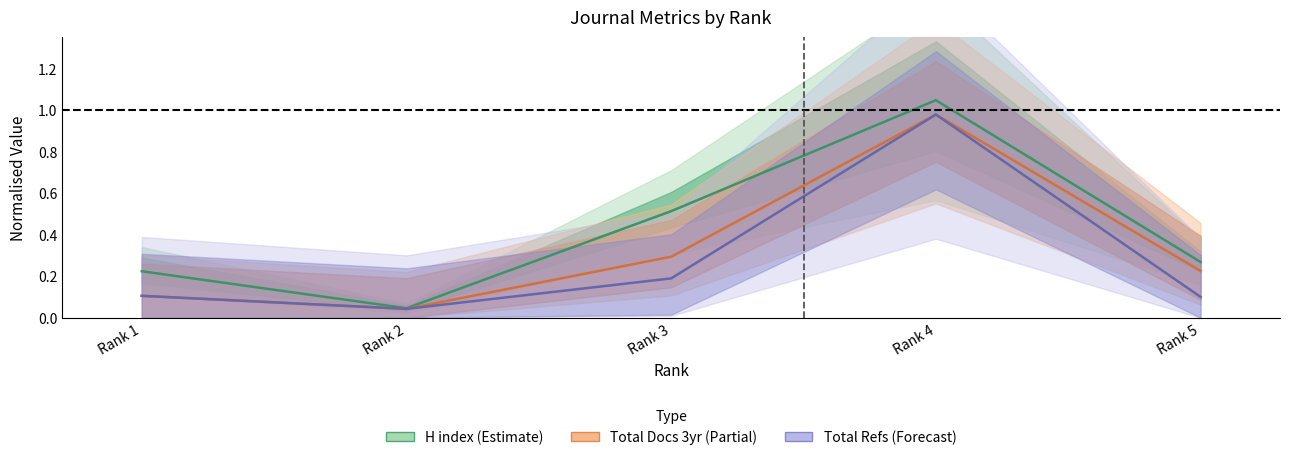

True or false: Total Docs. (3years) has a value of 0.1 at Rank 1.

True